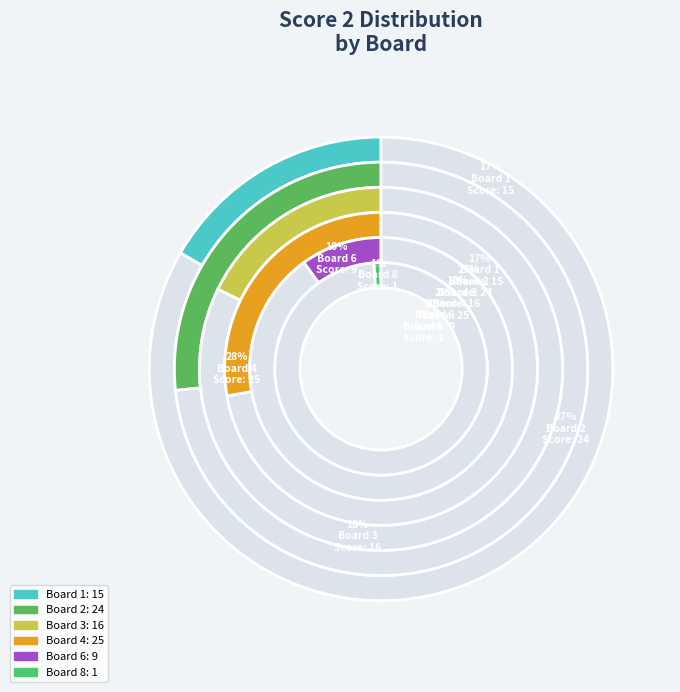

True or false: Board 8 accounts for 11% of the total.

False